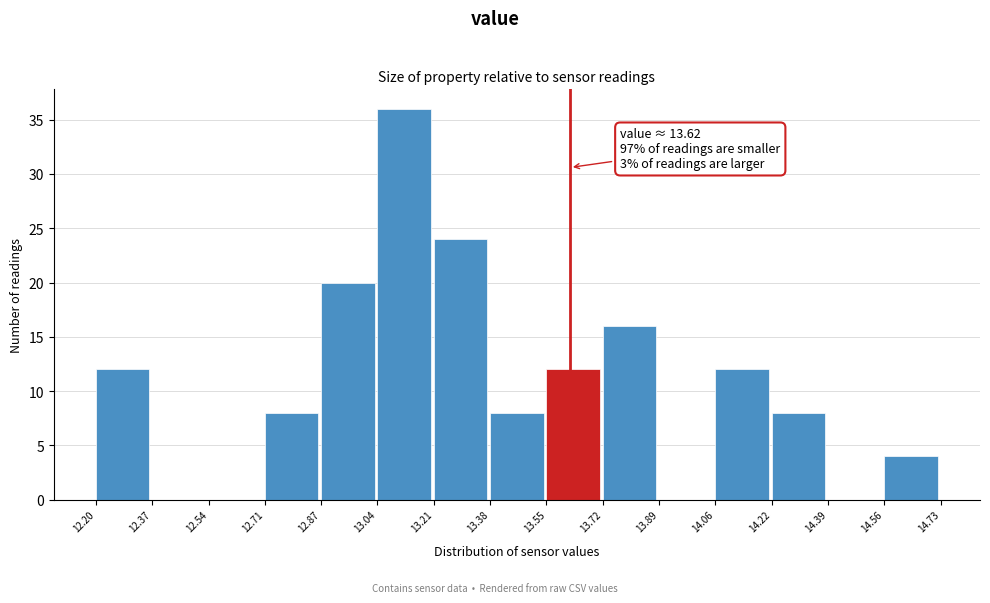

Which range on the x-axis has the tallest bar?

13.04 to 13.21